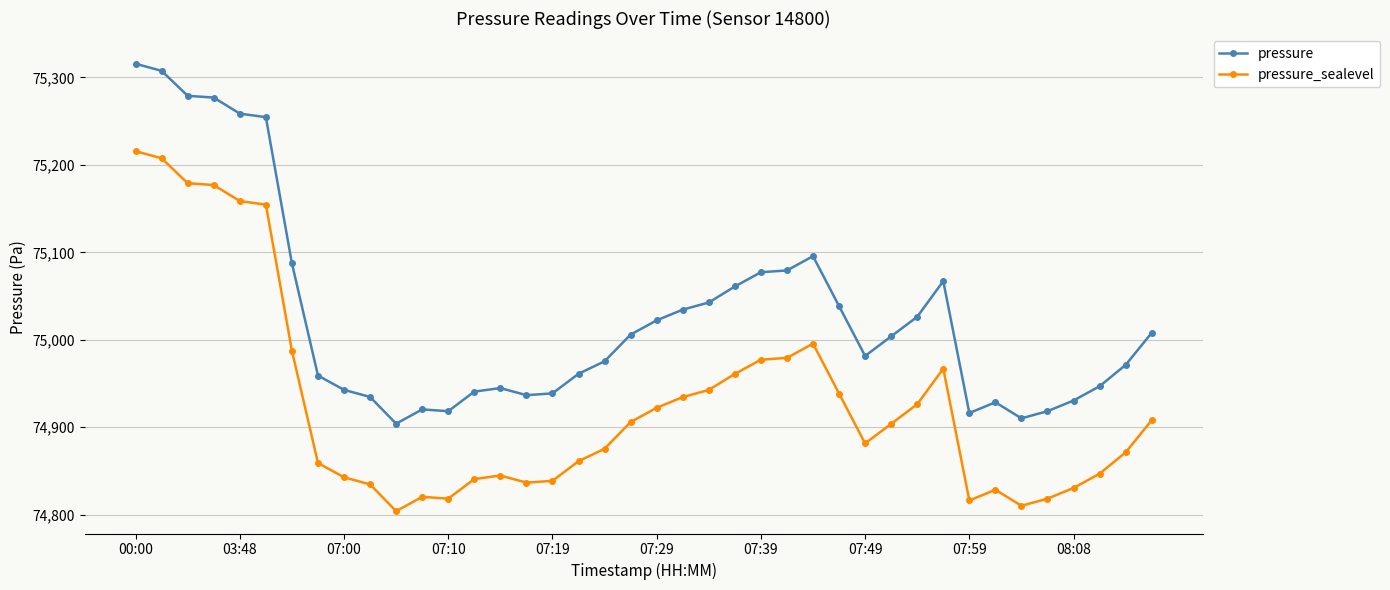

True or false: pressure_sealevel and pressure cross at least once.

False